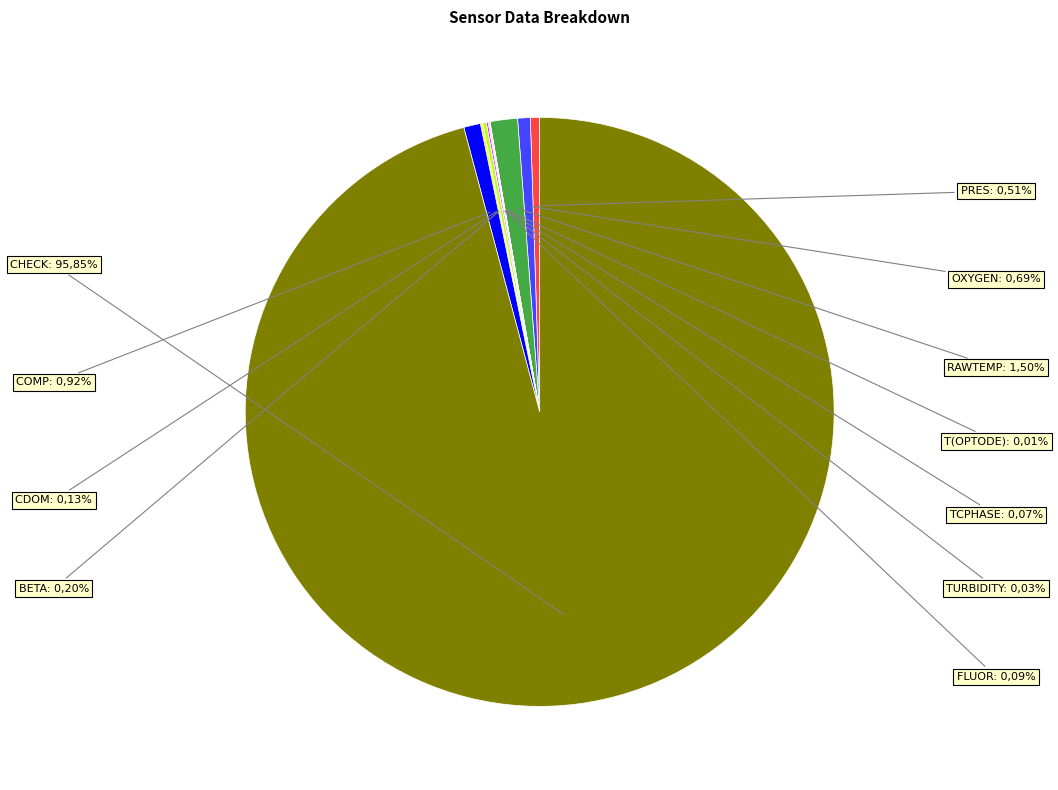

Does any single category account for the majority?

Yes